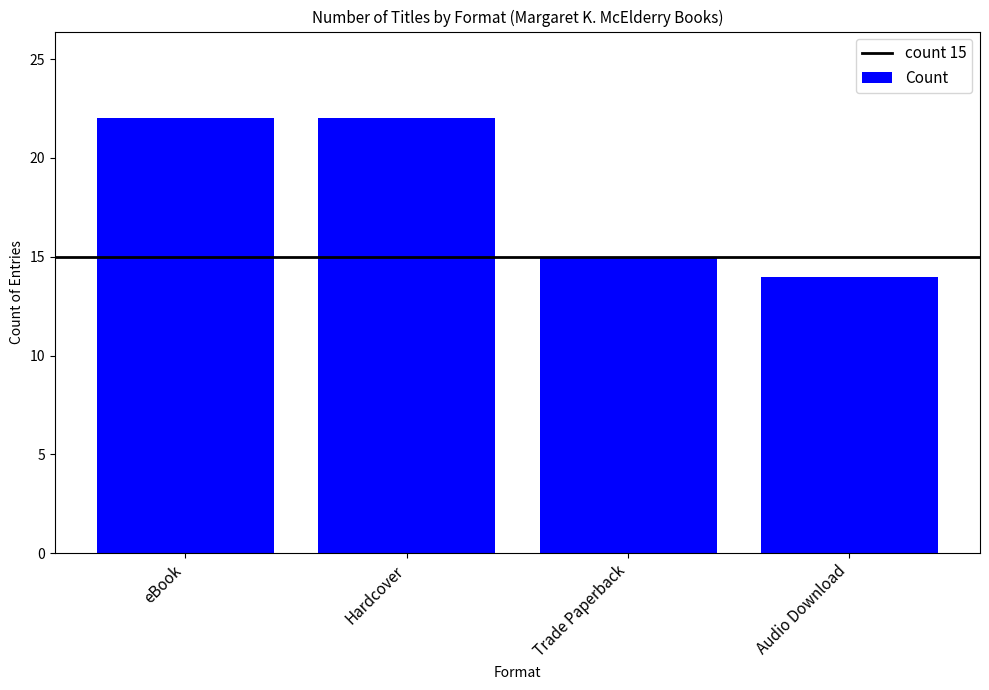

What is the sum of all values?

73